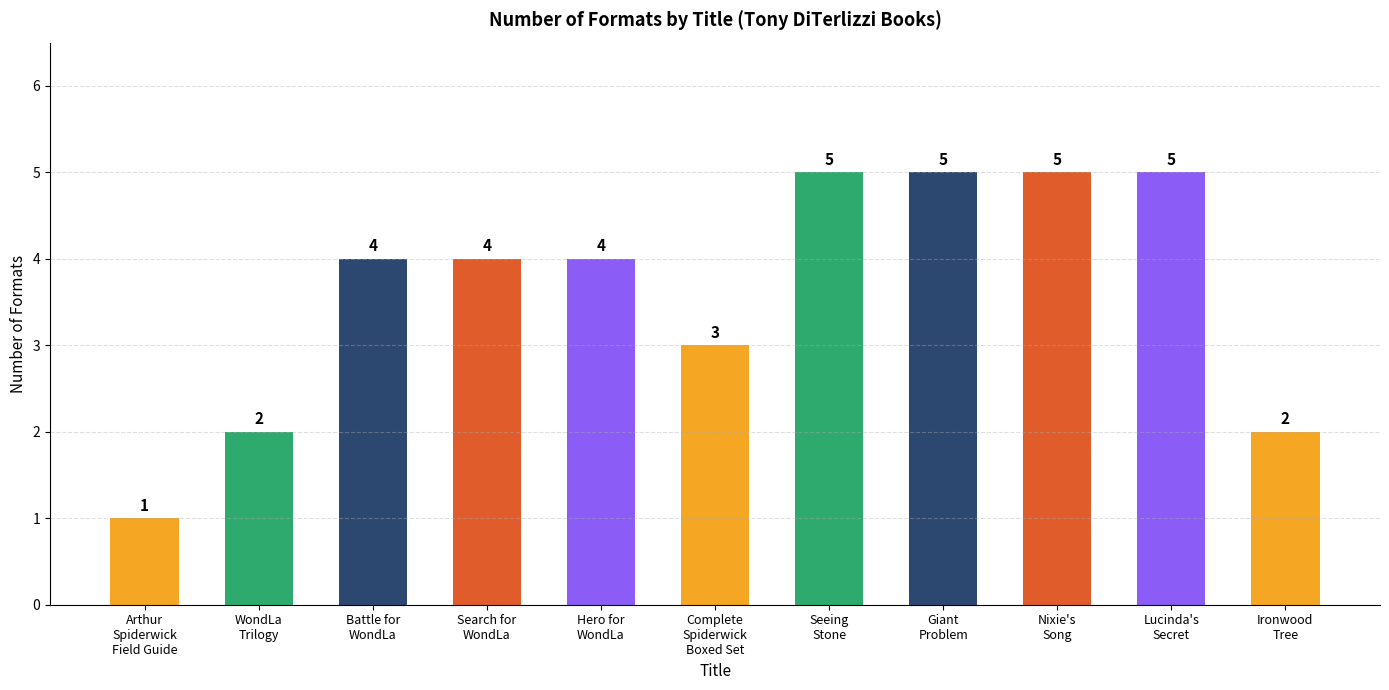

Are the bars grouped side by side (vs. stacked)?

No